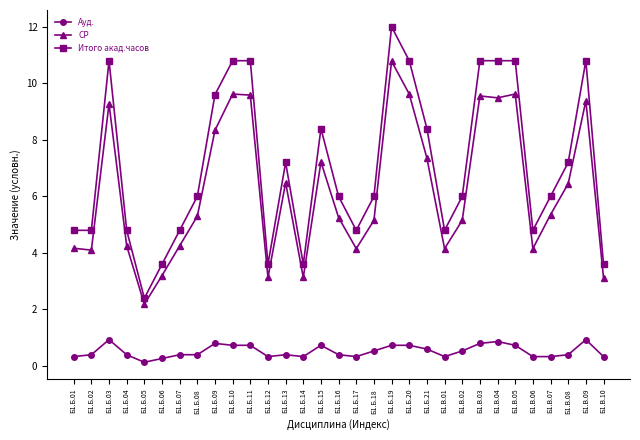

Is this an area chart (filled region under the line)?

No